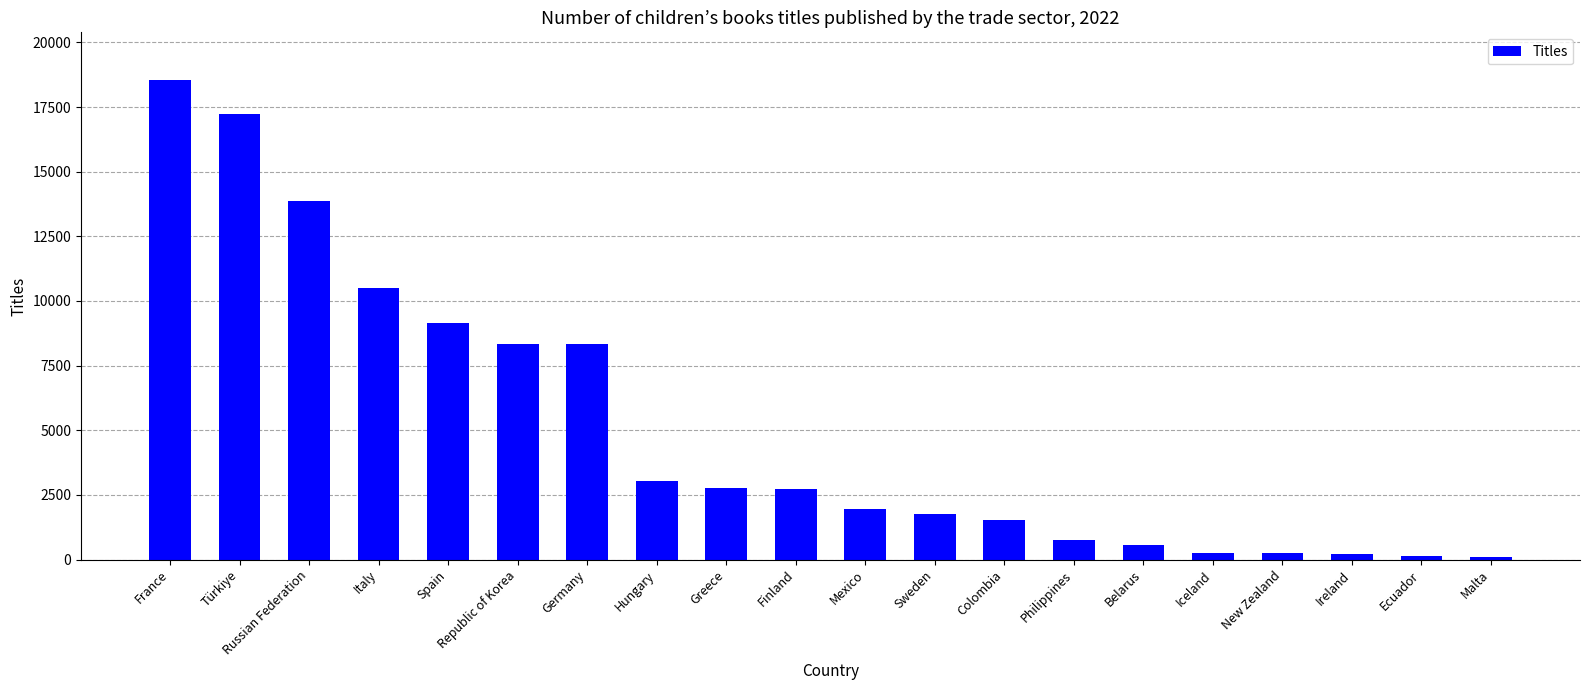

What is the change in value from Germany to Ecuador?

-8169